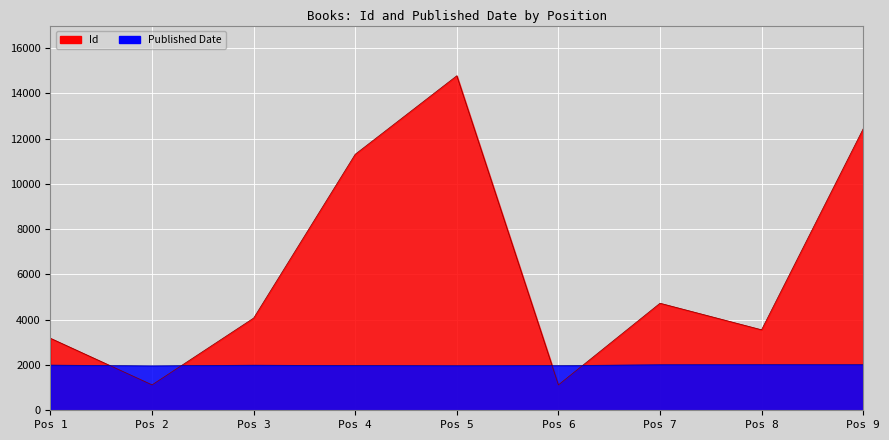

Where does the Id series first go above 4074?

Pos 4